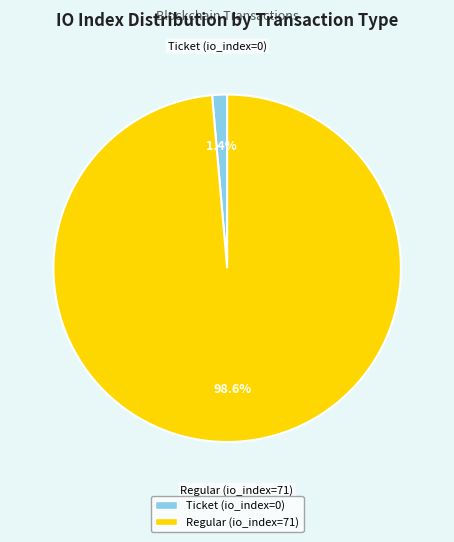

To the nearest percent, what percentage of the pie is Regular (io_index=71)?

99%